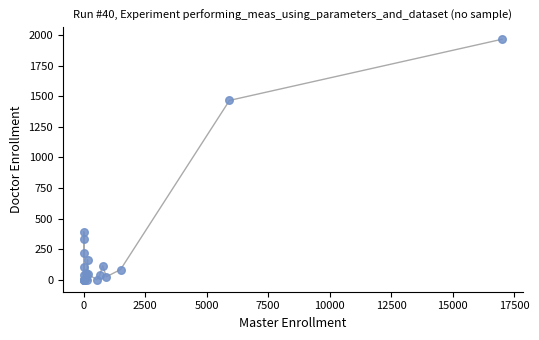

What Y value in the scatter plot is closest to 983?

1466